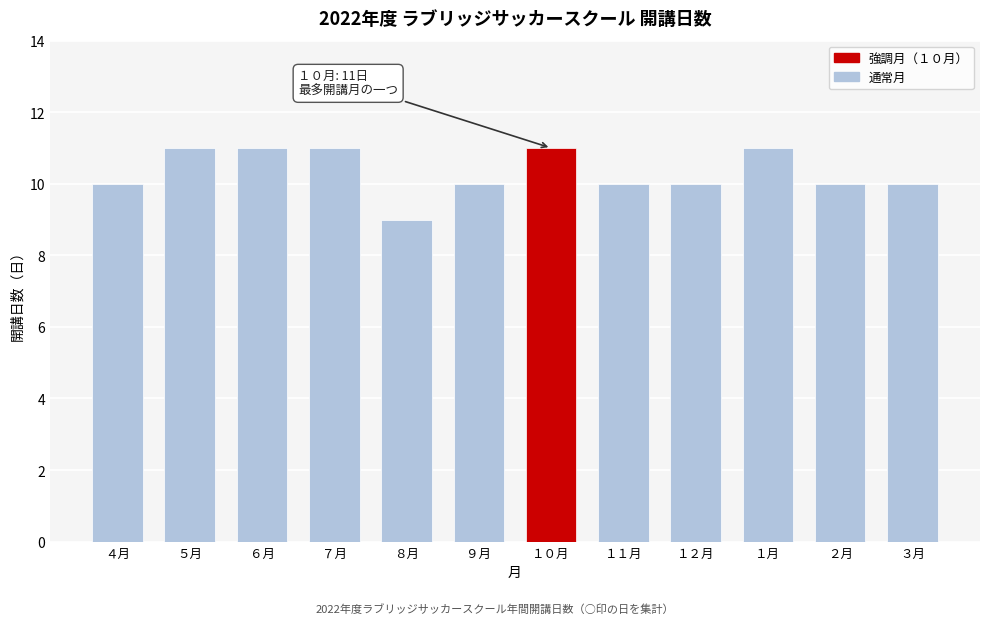

Reading left to right, list all the values displayed in this chart.

10	11	11	11	9	10	11	10	10	11	10	10